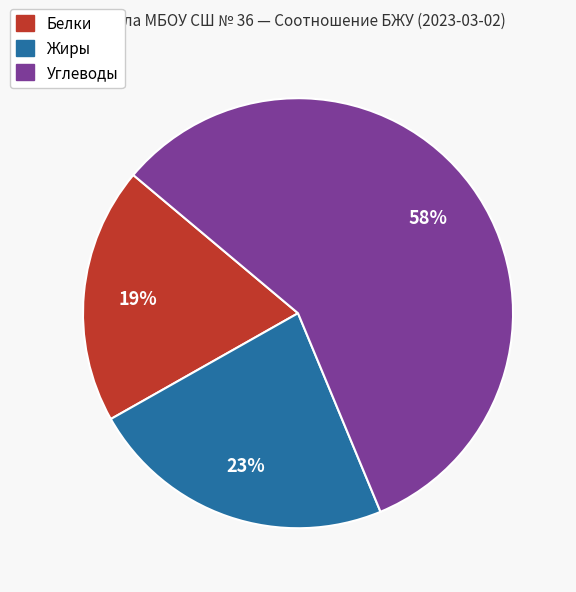

Does any single category account for the majority?

Yes